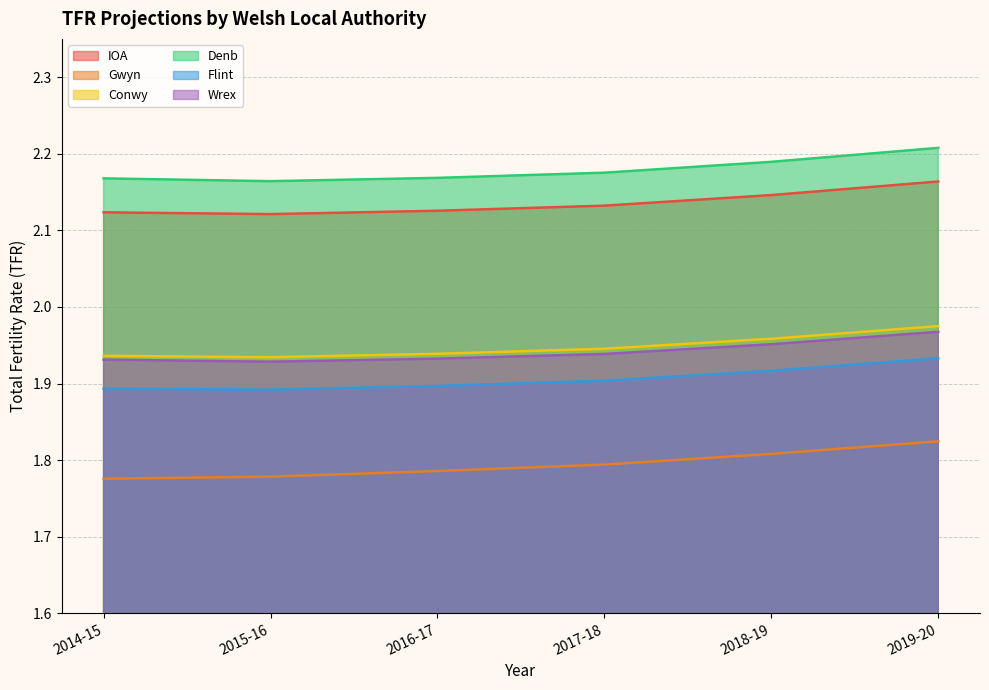

The value of Denb at 2018-19 is 2.2. True or false?

True